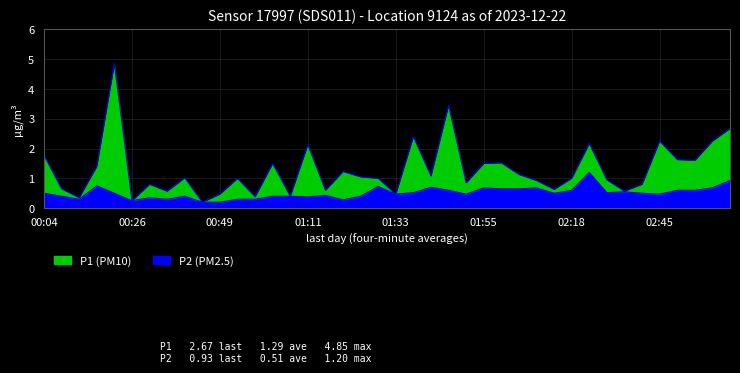

Which label corresponds to the largest value in the chart?

00:22